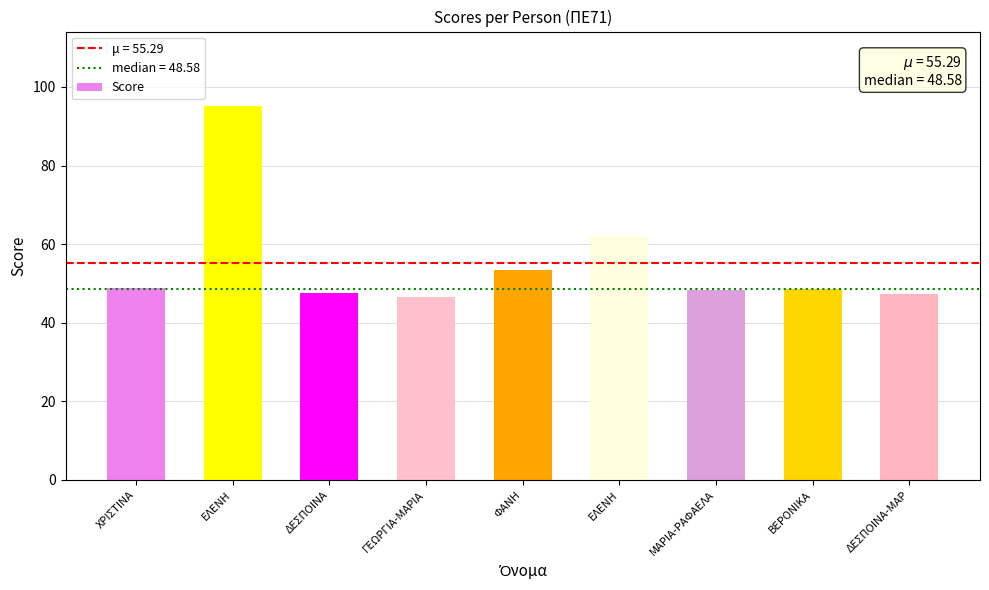

What is the maximum value shown in the chart?

95.1